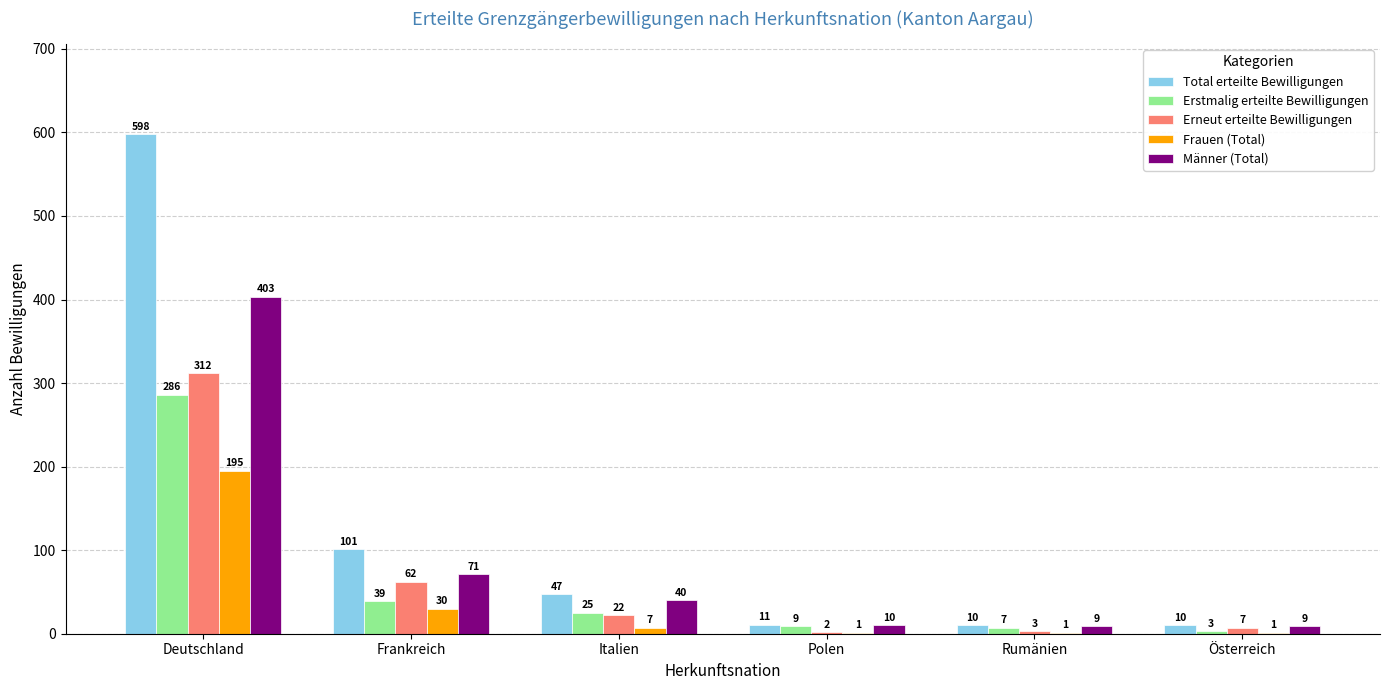

Reading right to left, what are all the values shown in this chart?

Total erteilte Bewilligungen: 10	10	11	47	101	598
Erstmalig erteilte Bewilligungen: 3	7	9	25	39	286
Erneut erteilte Bewilligungen: 7	3	2	22	62	312
Frauen (Total): 1	1	1	7	30	195
Männer (Total): 9	9	10	40	71	403